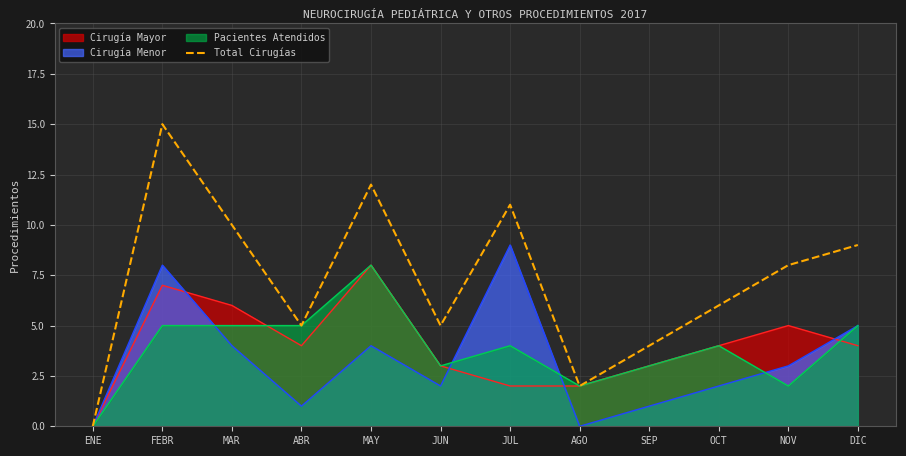

Rank the categories by value from lowest to highest.

ENE, AGO, SEP, ABR, JUN, OCT, NOV, DIC, MAR, JUL, MAY, FEBR